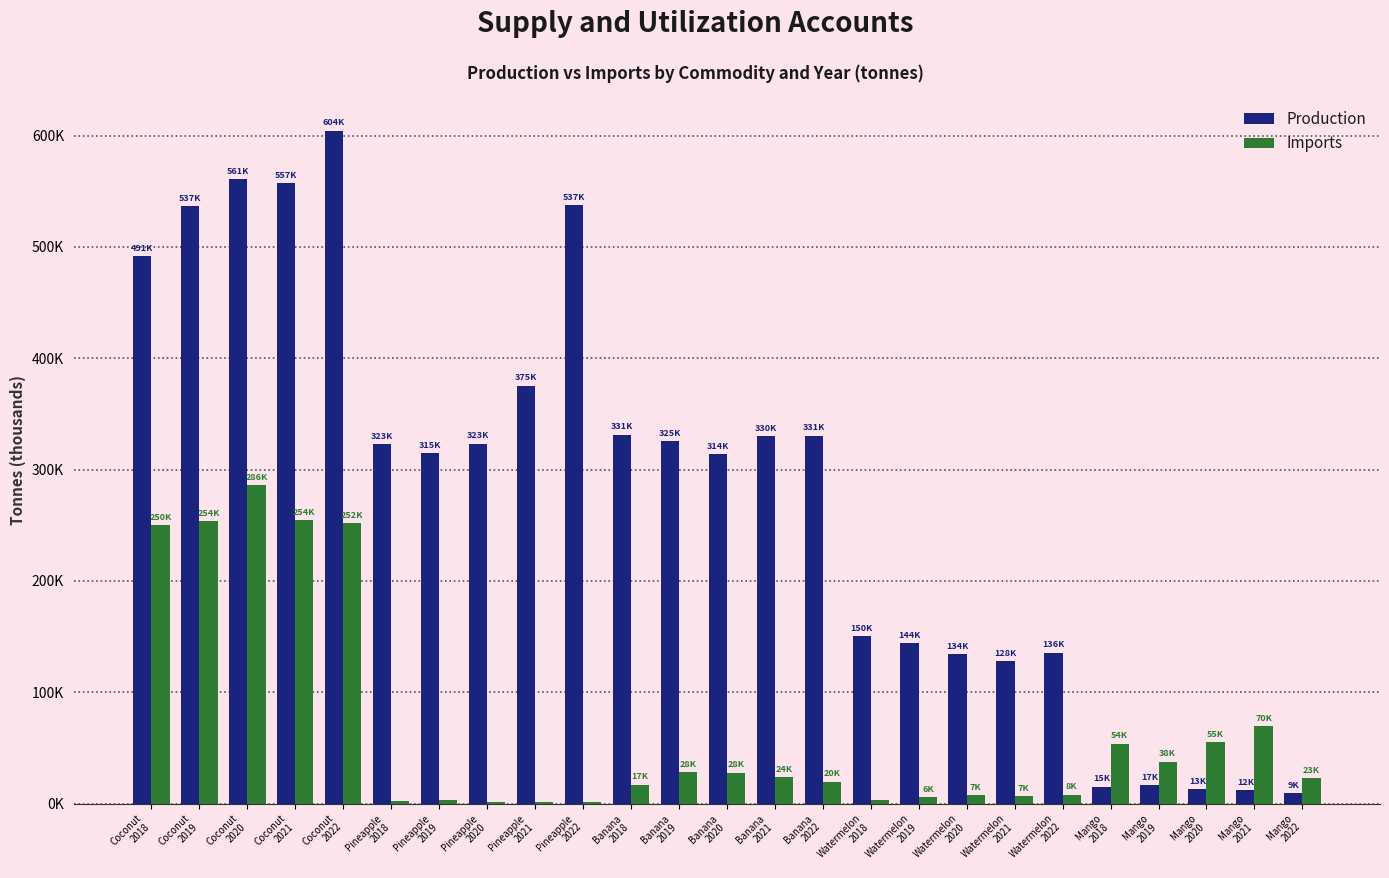

At Watermelon
2018, list the series in order from smallest to largest.

Imports, Production